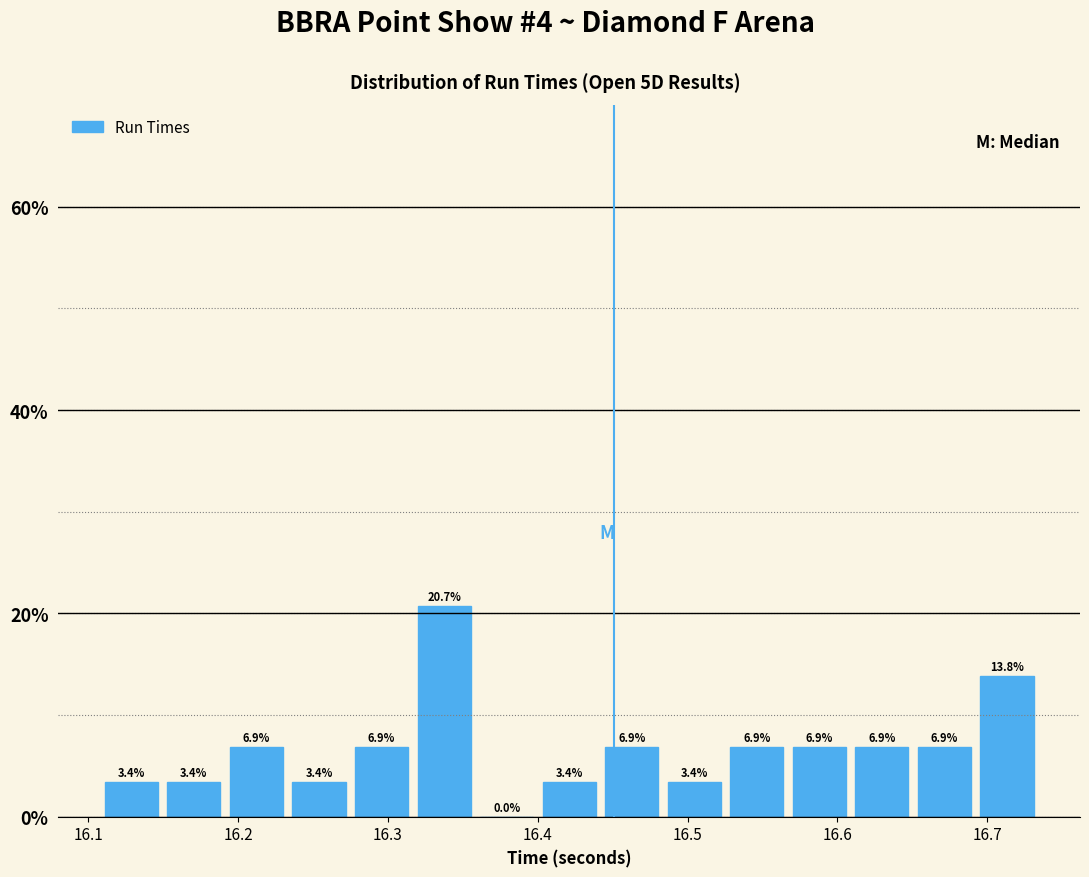

Reading left to right, list every bar in this chart as the range it spans on the x-axis followed by its height. The bar edges are not printed on the chart, so give them approximately, as read against the axis.

16.11 to 16.15: 3.4
16.15 to 16.19: 3.4
16.19 to 16.23: 6.9
16.23 to 16.27: 3.4
16.27 to 16.32: 6.9
16.32 to 16.36: 20.7
16.36 to 16.40: 0.0
16.40 to 16.44: 3.4
16.44 to 16.48: 6.9
16.48 to 16.53: 3.4
16.53 to 16.57: 6.9
16.57 to 16.61: 6.9
16.61 to 16.65: 6.9
16.65 to 16.69: 6.9
16.69 to 16.73: 13.8